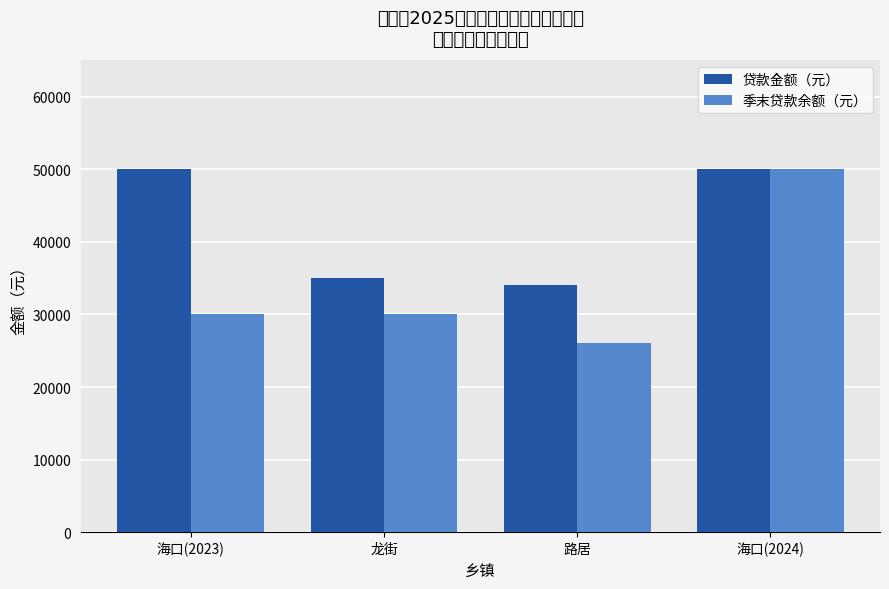

At 路居, list the series in order from smallest to largest.

季末贷款余额（元）, 贷款金额（元）